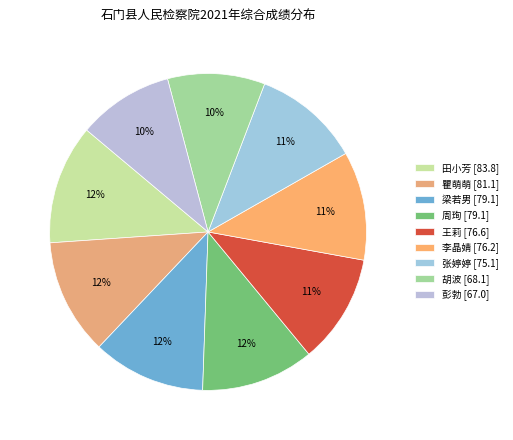

Rank the categories by value from lowest to highest.

彭勃, 胡波, 张婷婷, 李晶婧, 王莉, 周珣, 梁若男, 瞿萌萌, 田小芳